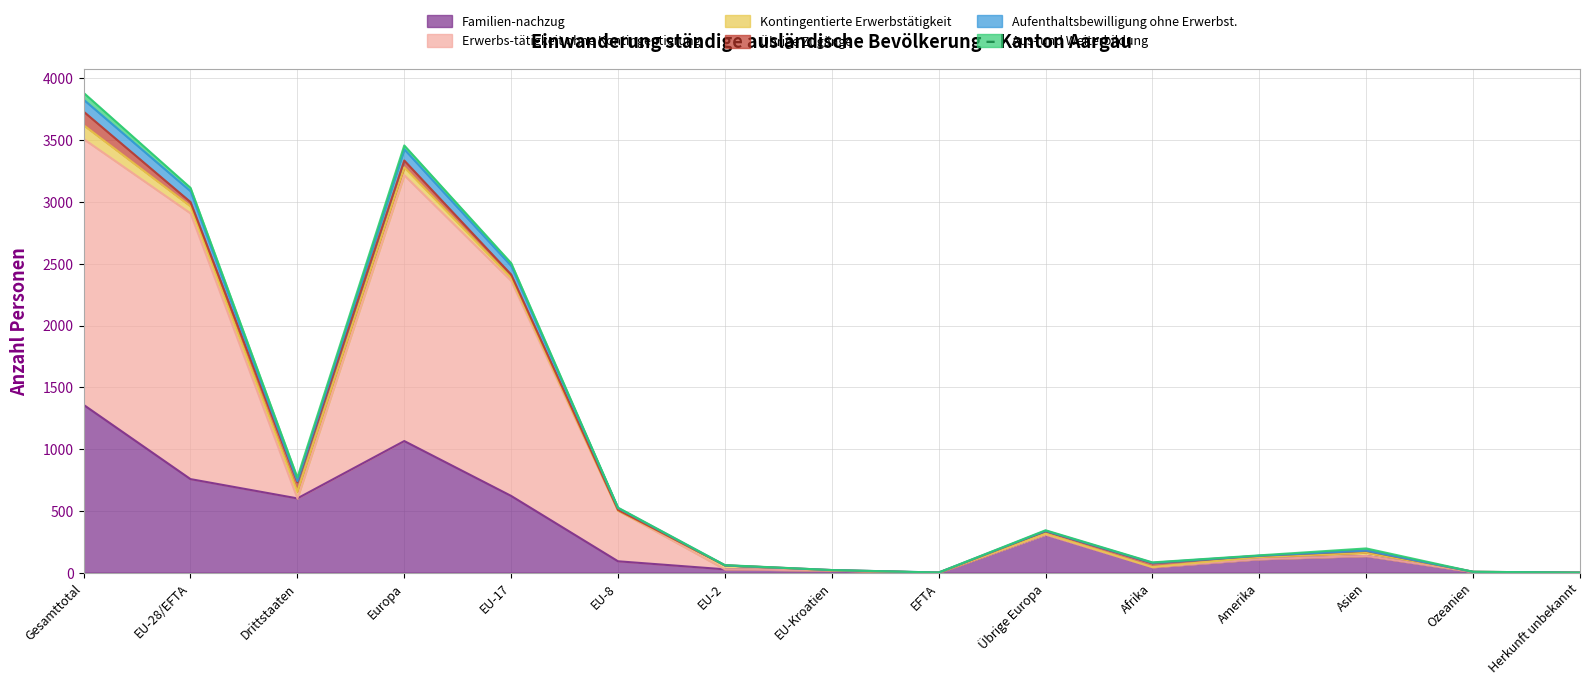

List the labels in order of Aufenthaltsbewilligung ohne Erwerbst. value, smallest first.

EFTA, Herkunft unbekannt, Ozeanien, EU-Kroatien, Afrika, EU-2, Amerika, Asien, Übrige Europa, EU-8, Drittstaaten, EU-17, EU-28/EFTA, Europa, Gesamttotal